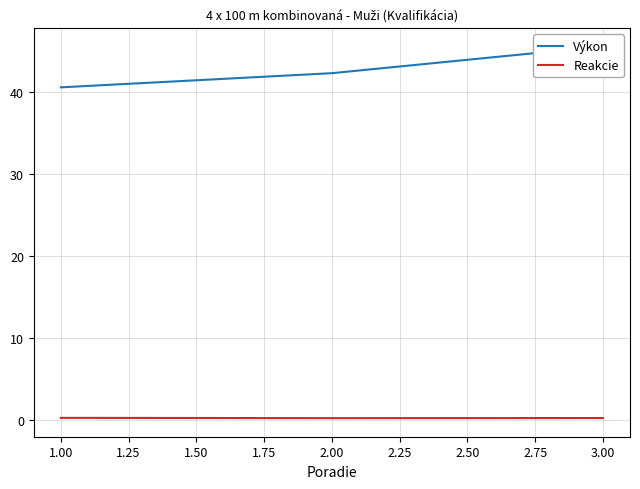

How many series are shown in this chart?

2